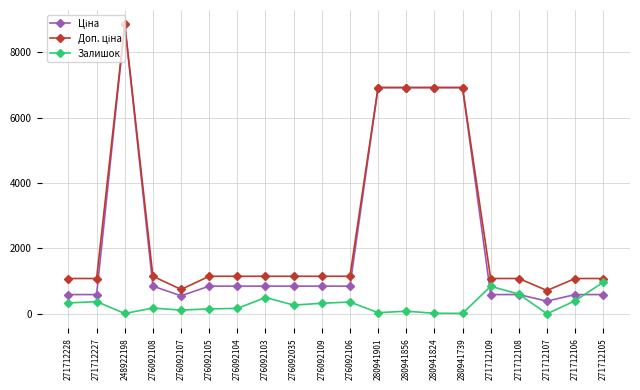

At which category is the sum across all series the highest?

248922198